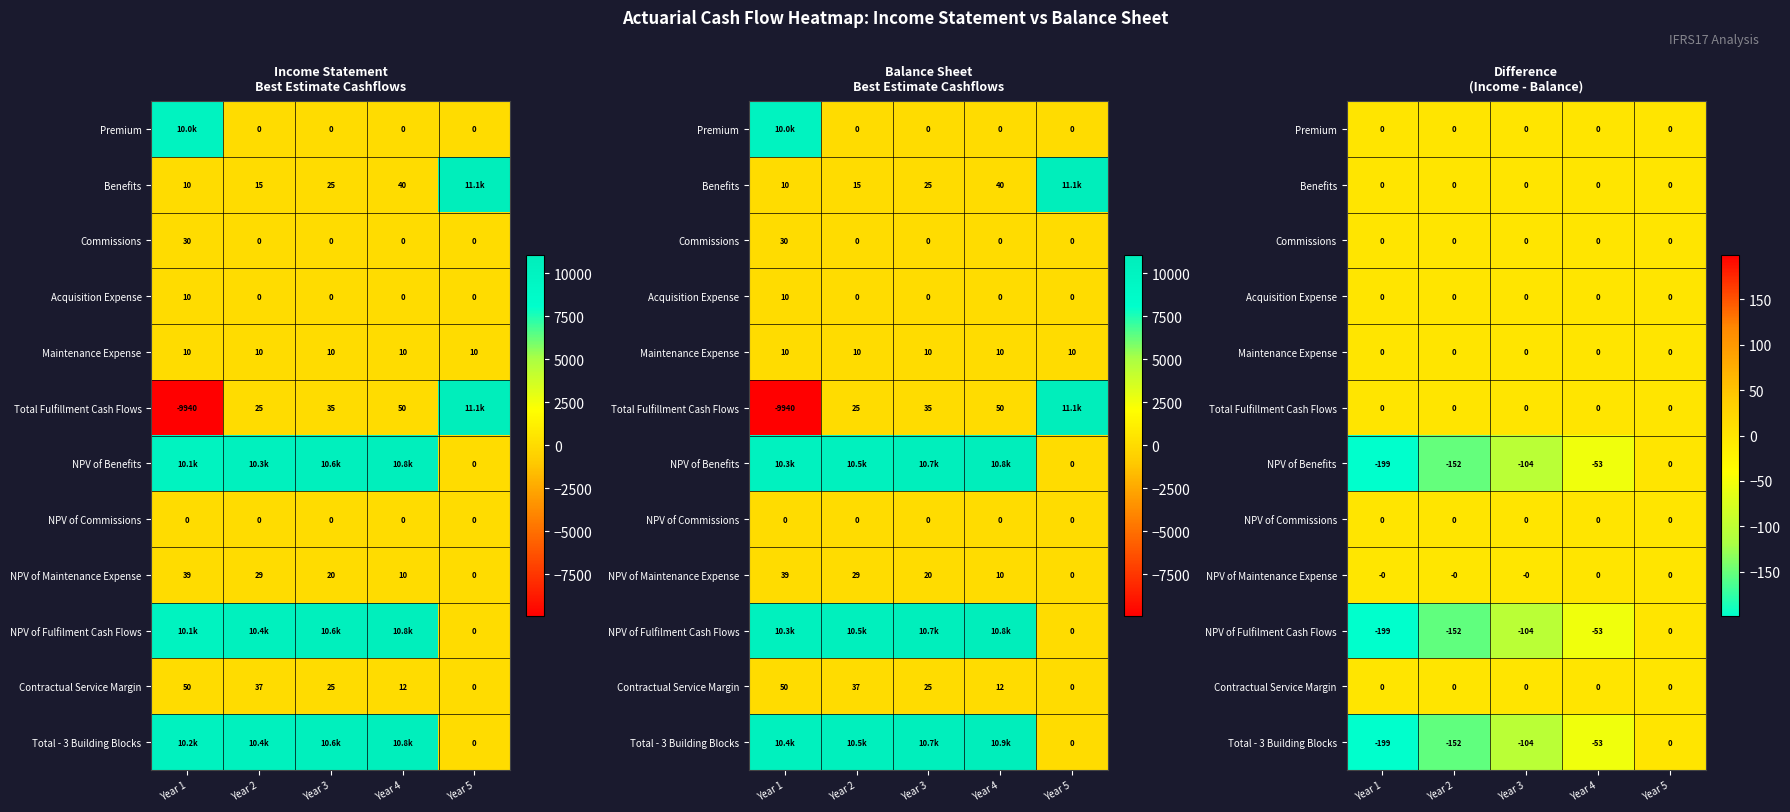

What is the difference between the maximum and minimum values in the NPV of Benefits series?

198.6